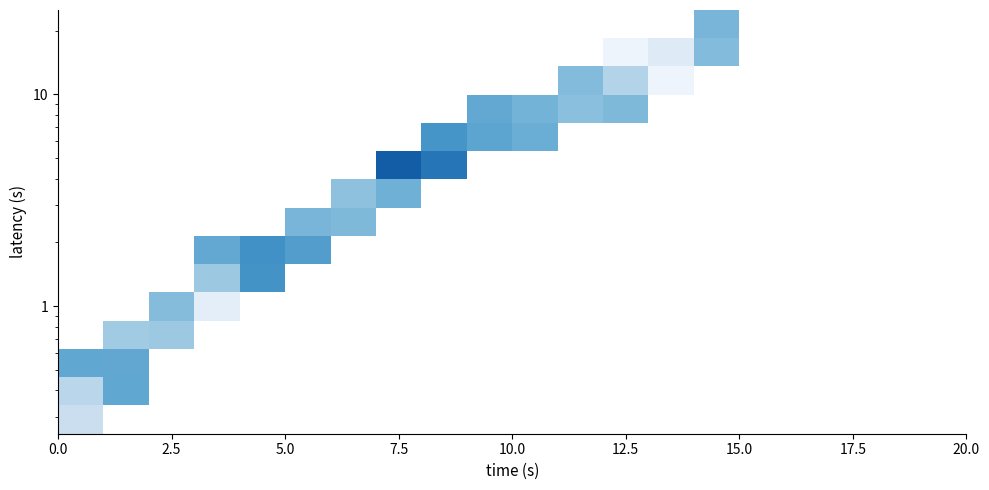

Count the number of data series in this chart.

15